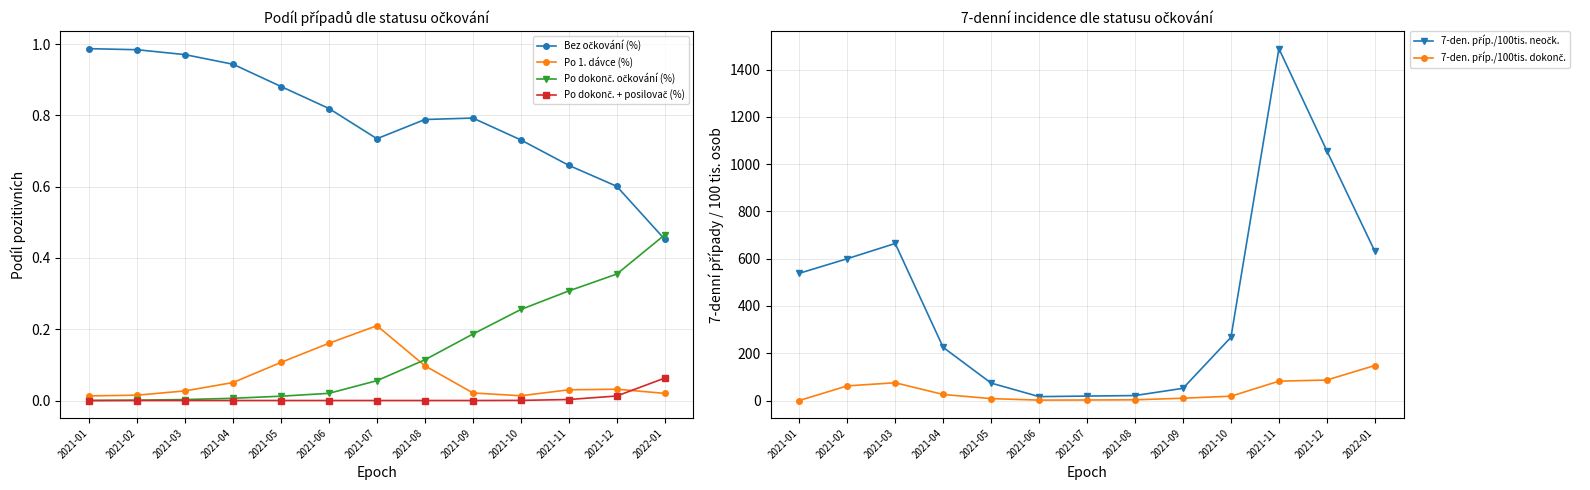

Which has a higher value, 2021-08 or 2021-03?

2021-03